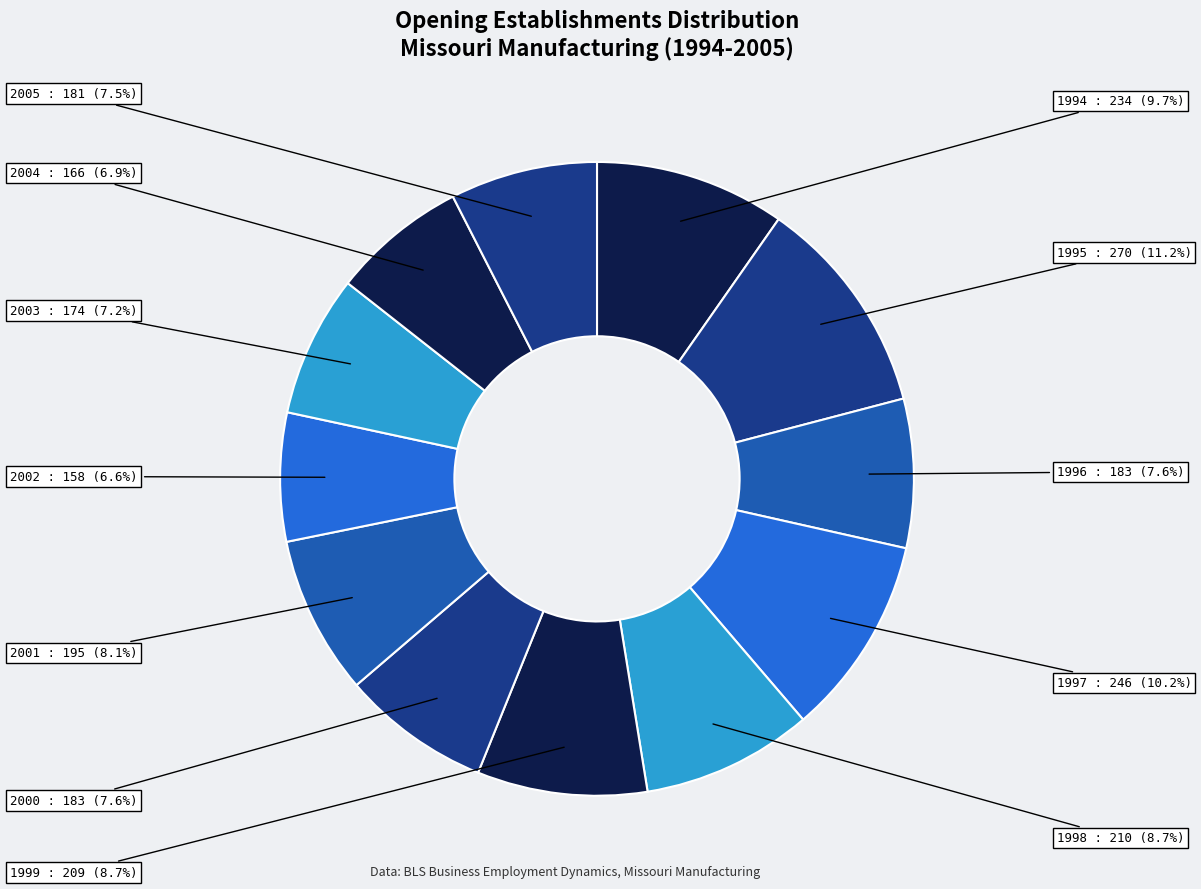

Between 1998 and 2002, which is larger?

1998